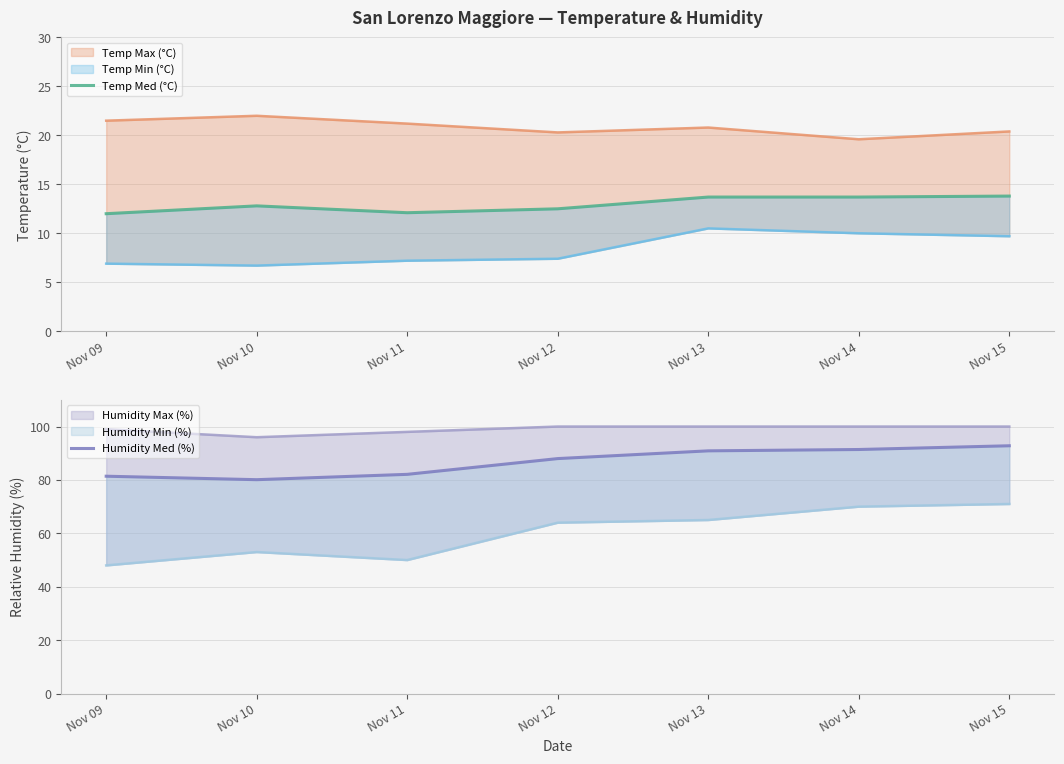

What is the greatest value displayed?

92.8